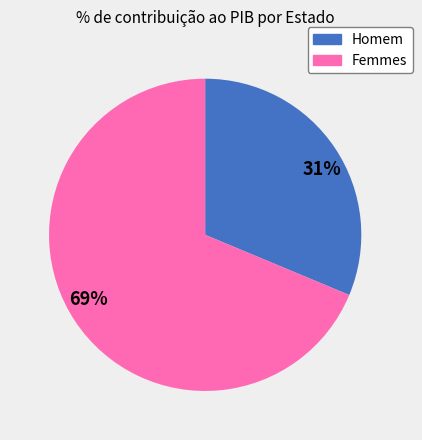

Do Homem and Femmes together represent more than half of the pie?

Yes